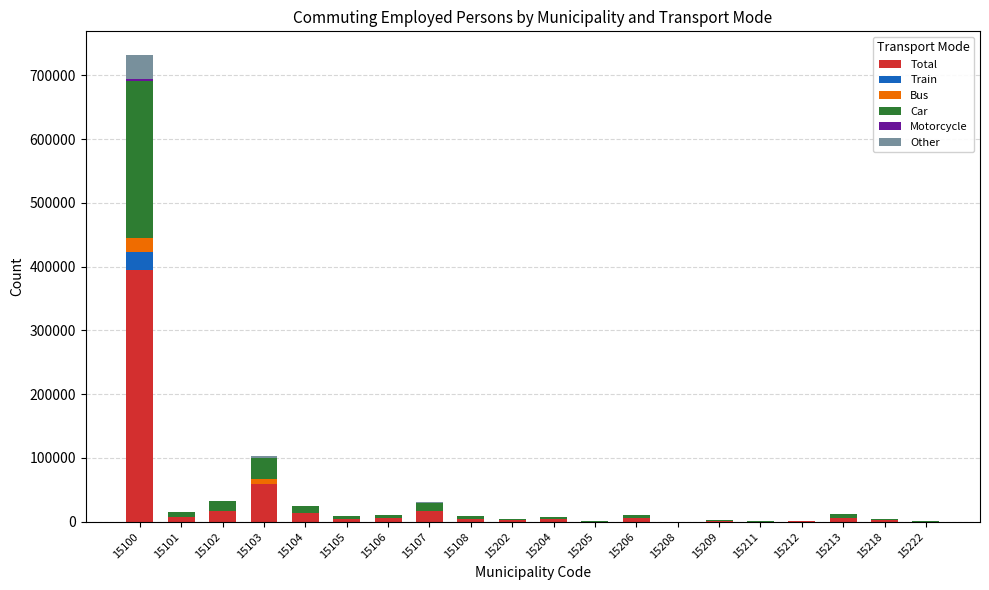

At which category is the sum across all series the highest?

15100